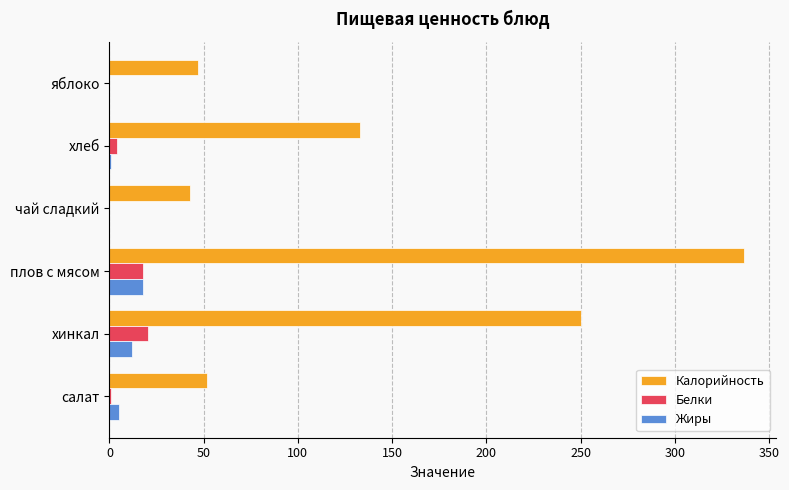

The value of Калорийность at чай сладкий is 71.4. True or false?

False